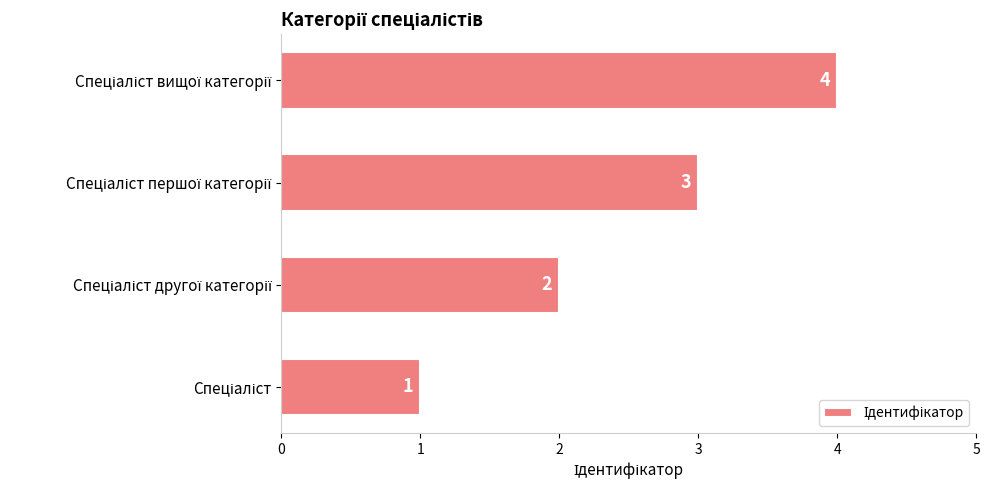

What is the minimum value shown in the chart?

1